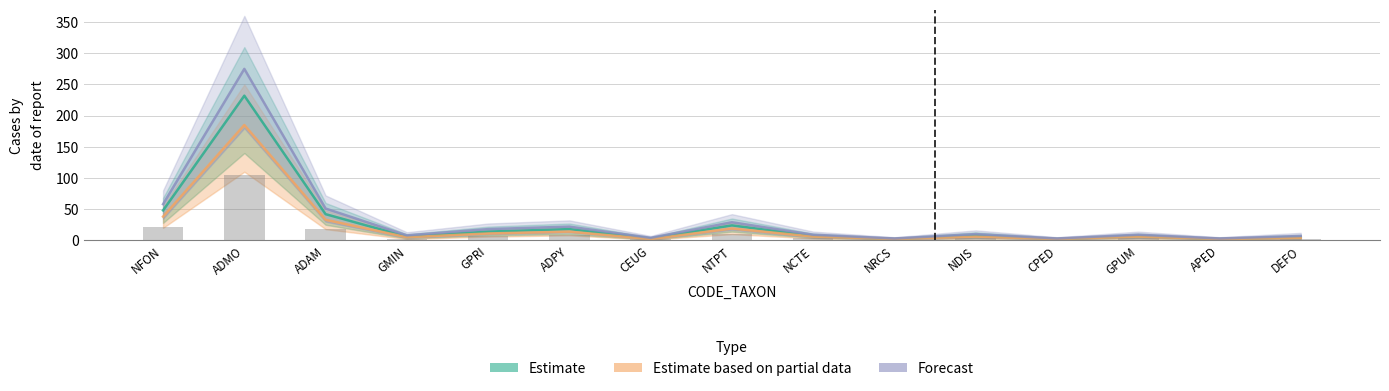

What is the minimum value shown in the chart?

2